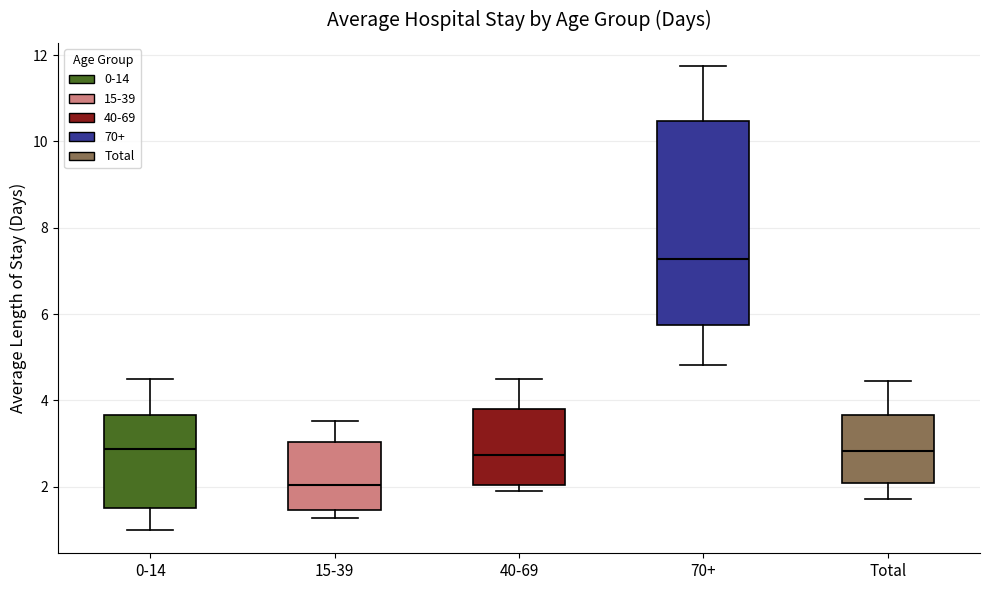

Reading left to right, transcribe this box plot: for each box, give where its median line is, the range the box spans, and where its two whiskers end, as read against the y-axis. The values are not printed on the chart, so give them approximately, as read against the axis.

0-14: median 2.8, box 1.6 to 3.6, whiskers 1.0 to 4.6
15-39: median 2.0, box 1.4 to 3.0, whiskers 1.2 to 3.6
40-69: median 2.8, box 2.0 to 3.8, whiskers 1.8 to 4.6
70+: median 7.2, box 5.8 to 10.4, whiskers 4.8 to 11.8
Total: median 2.8, box 2.0 to 3.6, whiskers 1.8 to 4.4